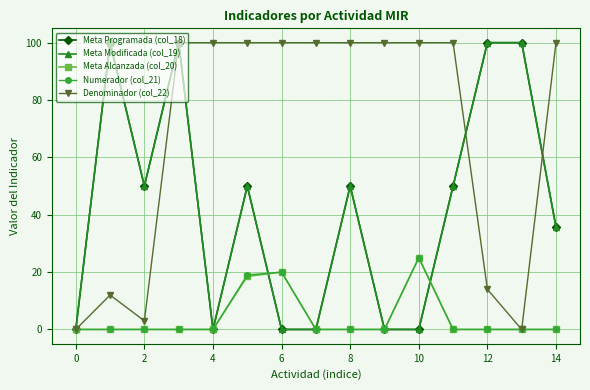

Does the chart have visible grid lines?

Yes